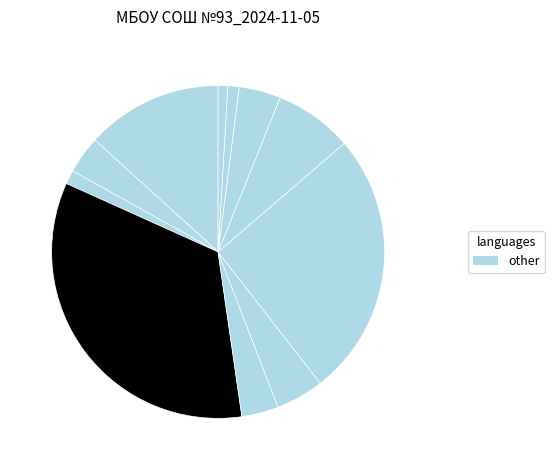

Count the number of slices in the pie.

11